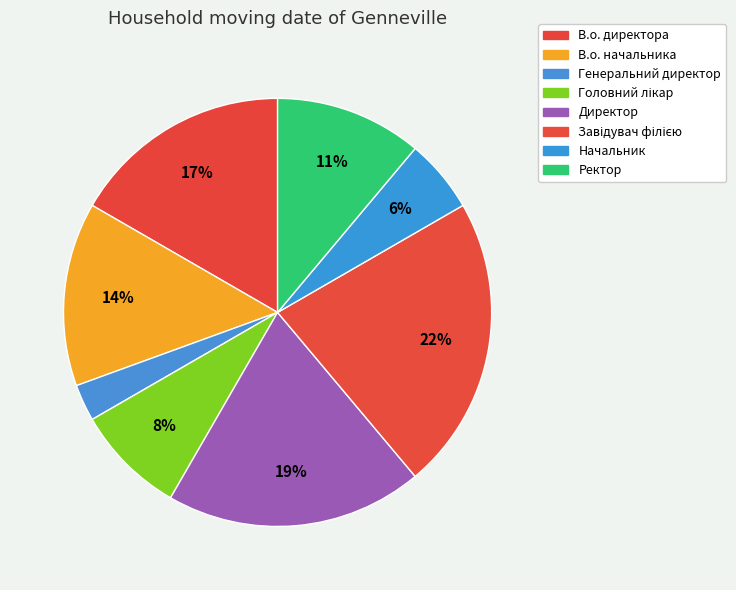

To the nearest percent, what is the difference between the largest and smallest slice percentages?

19%